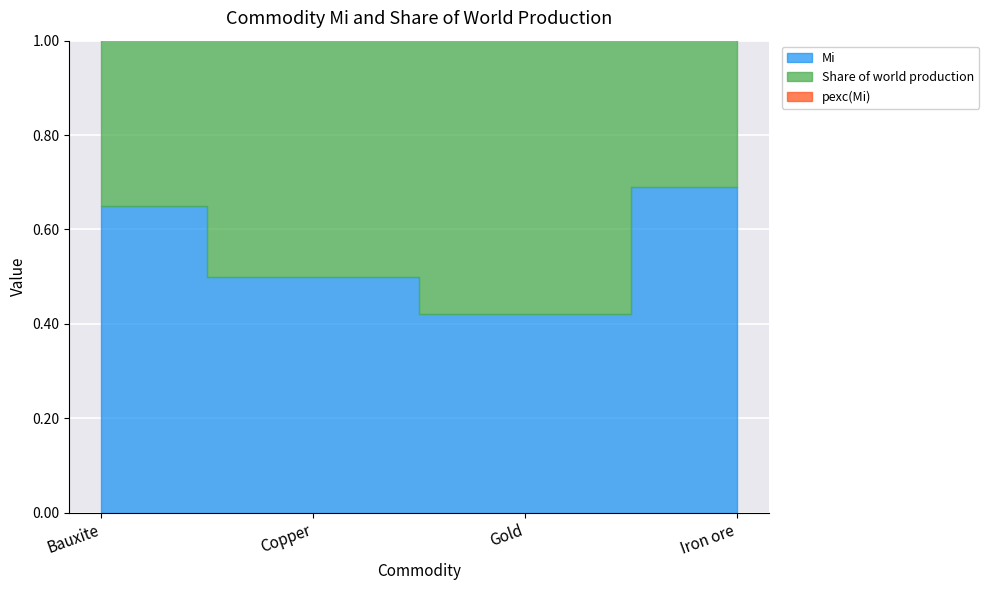

At which label does Mi reach its minimum?

Gold